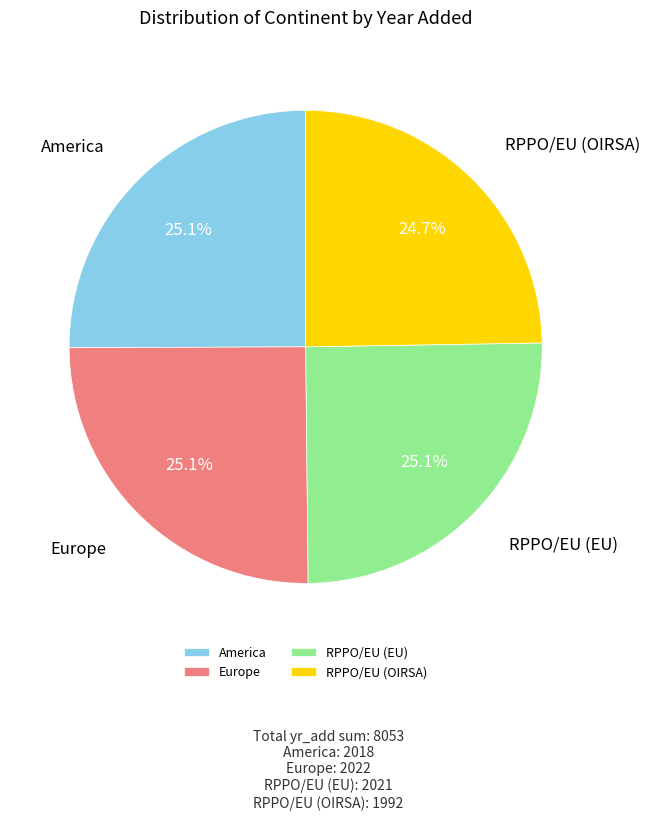

True or false: RPPO/EU (EU) accounts for 36% of the total.

False